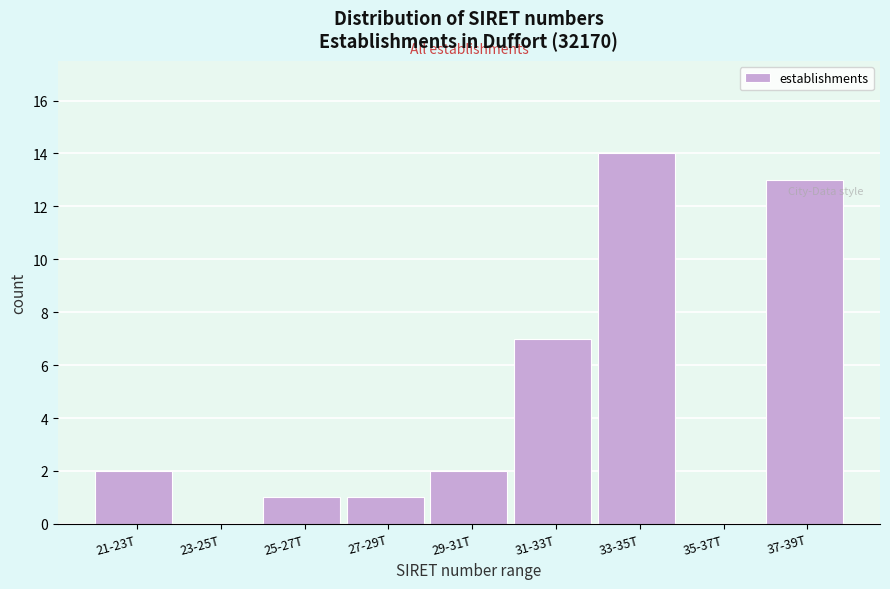

Reading left to right, what are all the values shown in this chart?

21-23T=2	23-25T=0	25-27T=1	27-29T=1	29-31T=2	31-33T=7	33-35T=14	35-37T=0	37-39T=13